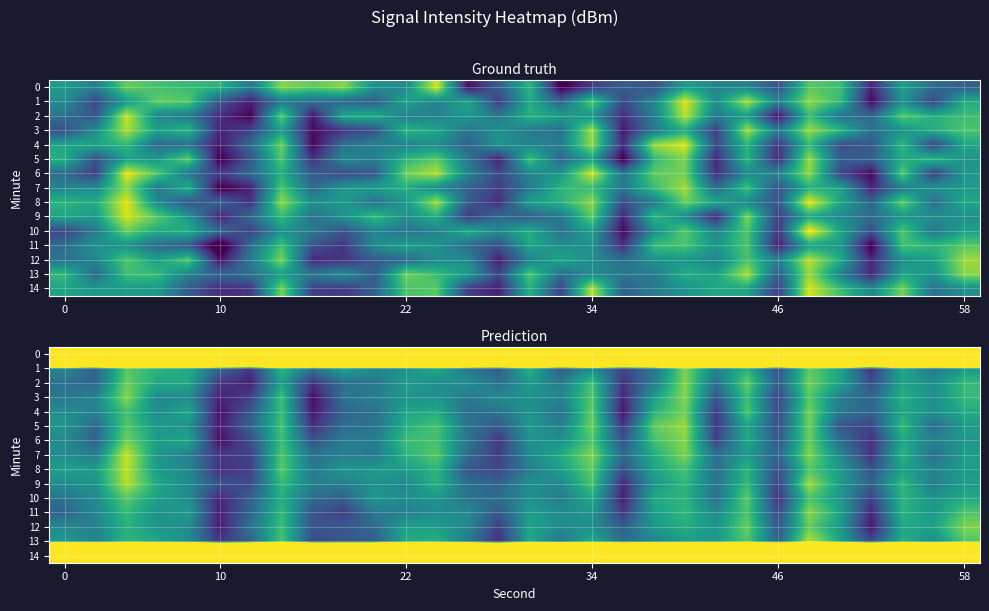

Which category has the lowest value across all series?

8